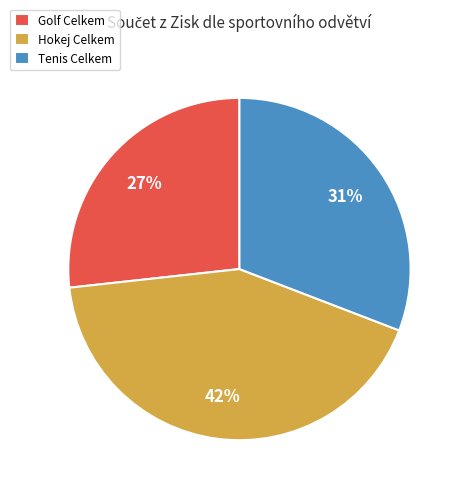

How many slices are in this pie chart?

3